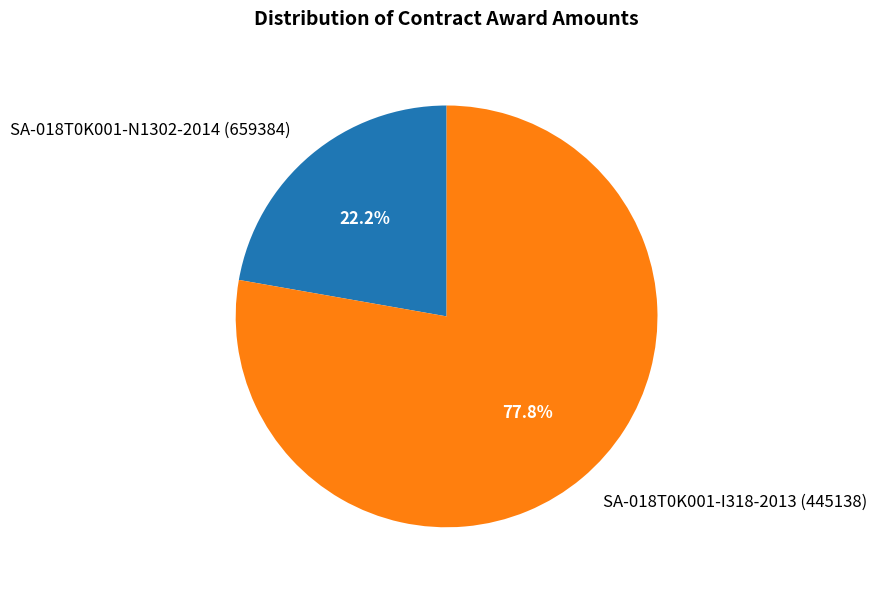

Which category has the smallest portion of the pie?

SA-018T0K001-N1302-2014 (659384)